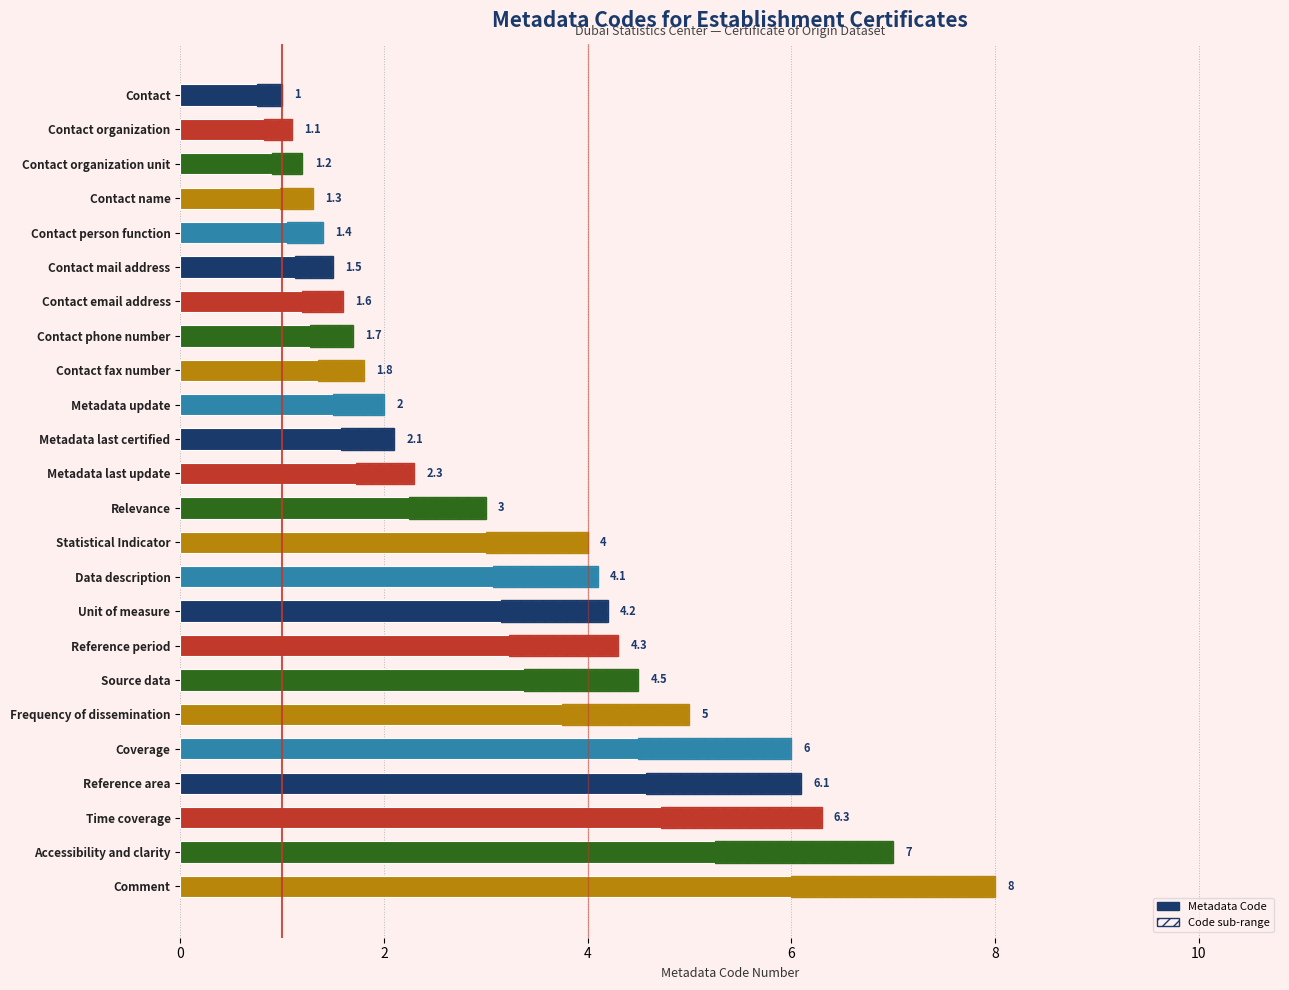

Are the bars horizontal?

Yes